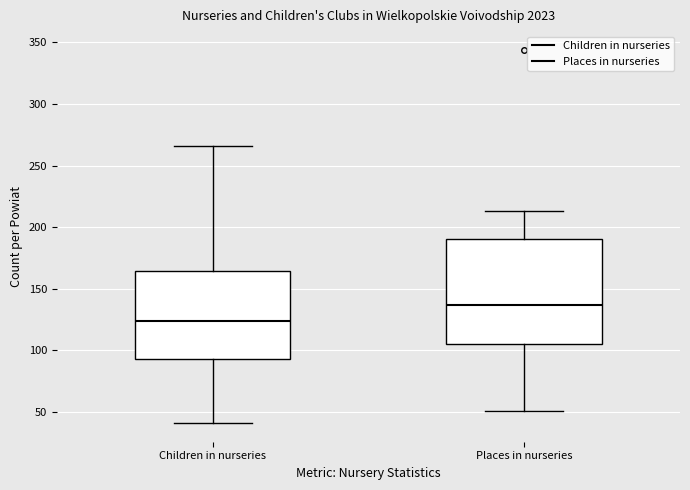

Comparing the boxes themselves (not the whiskers), which one is the tallest?

Places in nurseries